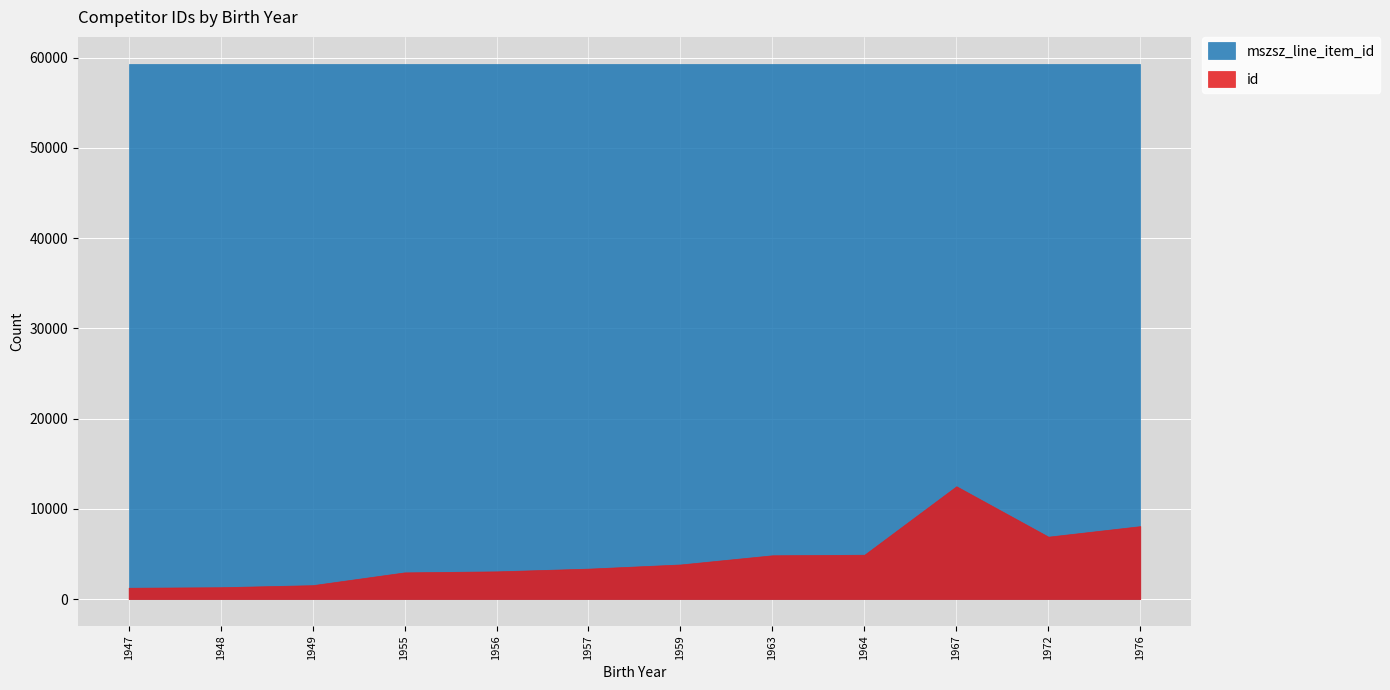

The mszsz_line_item_id series shows 59319 at 1957. True or false?

True